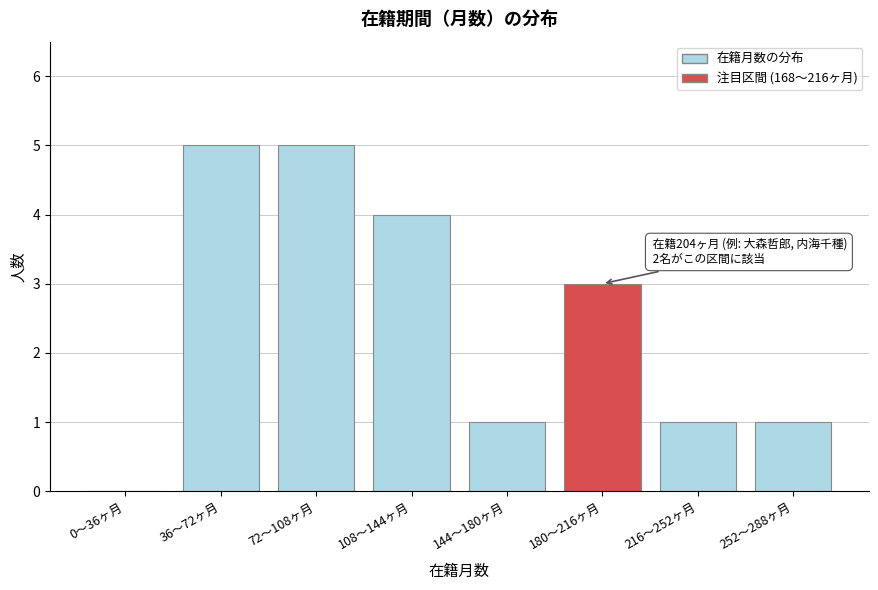

Reading left to right, transcribe all the data shown in this chart.

0〜36ヶ月=0	36〜72ヶ月=5	72〜108ヶ月=5	108〜144ヶ月=4	144〜180ヶ月=1	180〜216ヶ月=3	216〜252ヶ月=1	252〜288ヶ月=1